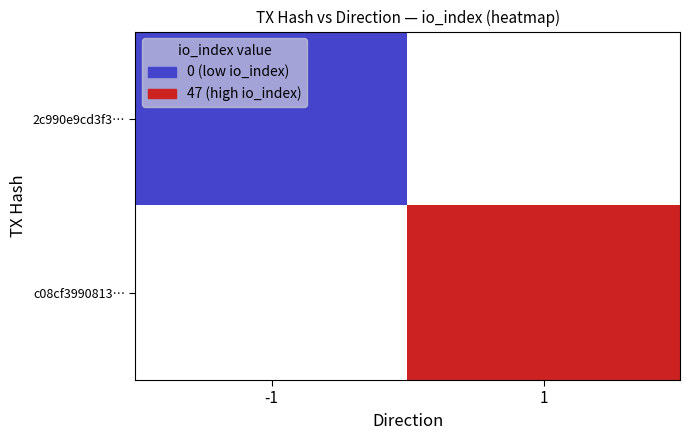

Is the value of 2c990e9cd3f3… at 1 greater than the value of c08cf3990813… at -1?

No